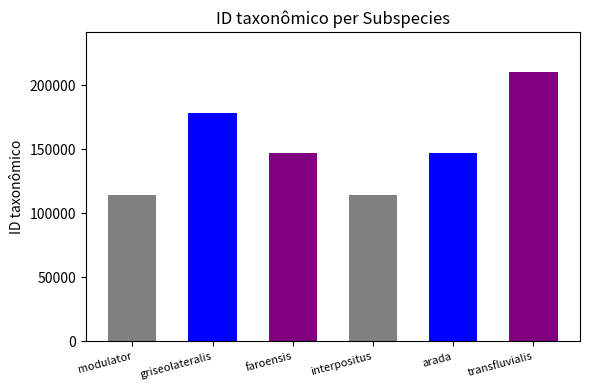

Rank the categories by value from highest to lowest.

Cyphorhinus arada transfluvialis, Cyphorhinus arada griseolateralis, Cyphorhinus arada faroensis, Cyphorhinus arada arada, Cyphorhinus arada modulator, Cyphorhinus arada interpositus